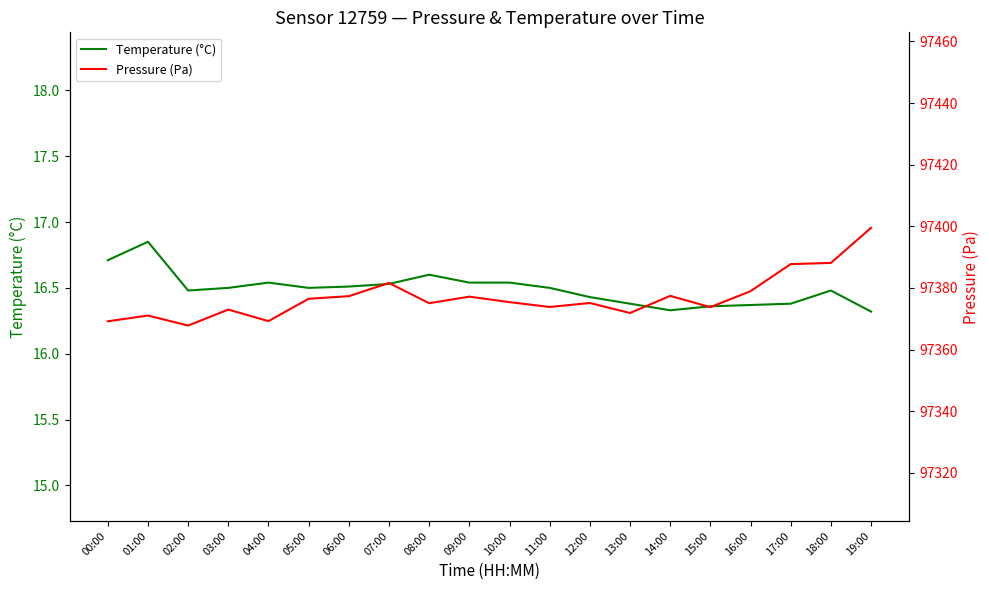

Which label corresponds to the smallest value in the chart?

19:00